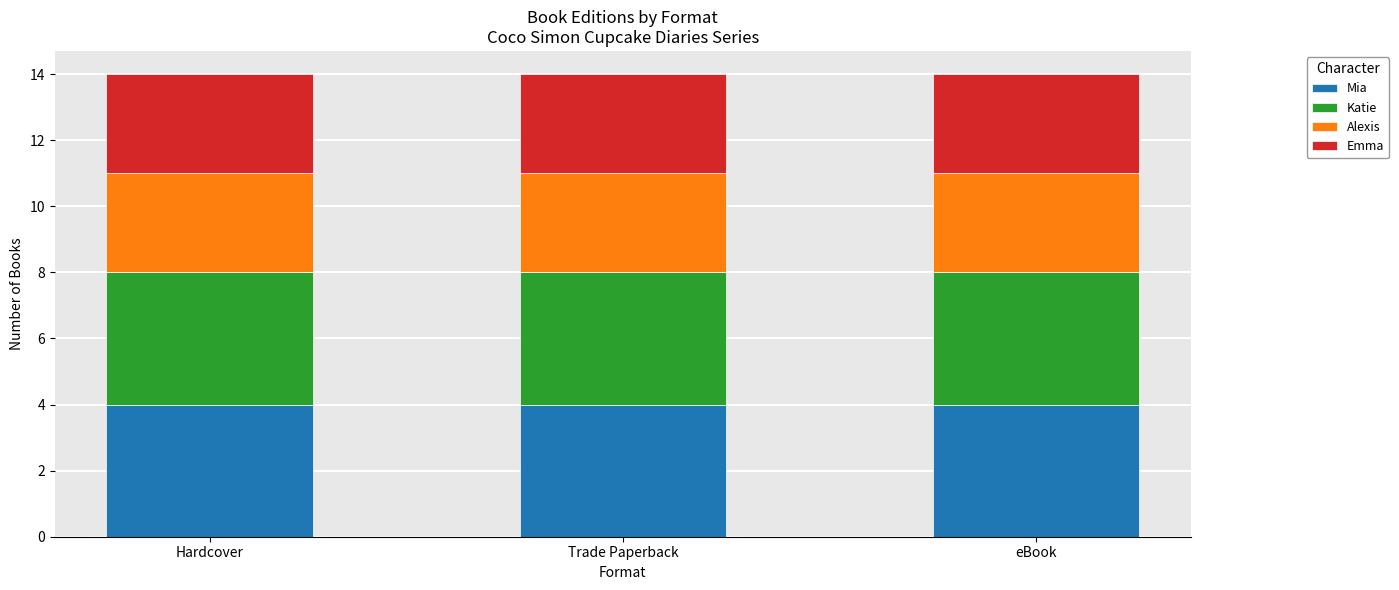

What is the minimum value for Mia?

4